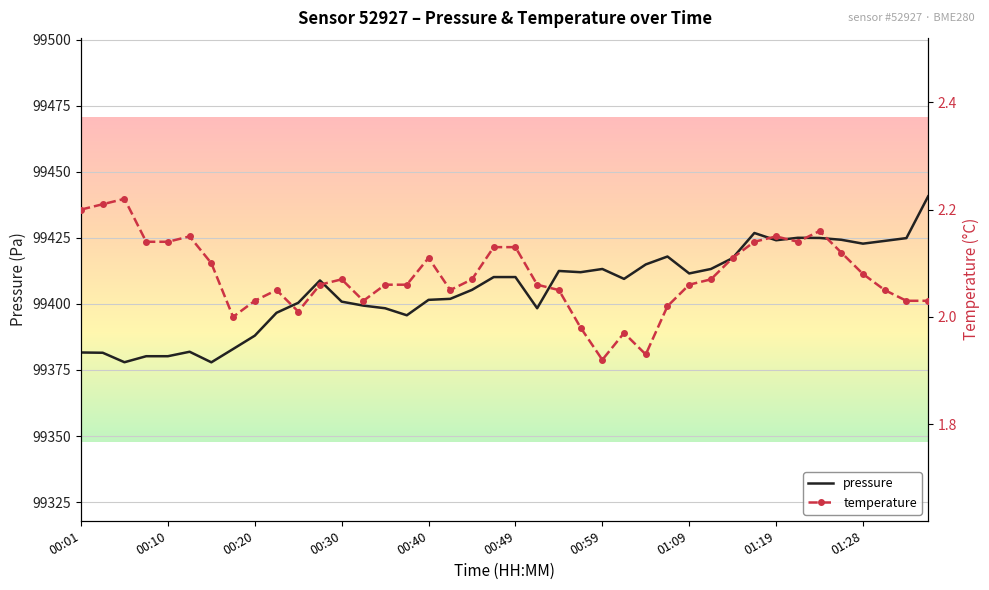

Which has a higher value, 35 or 37?

35